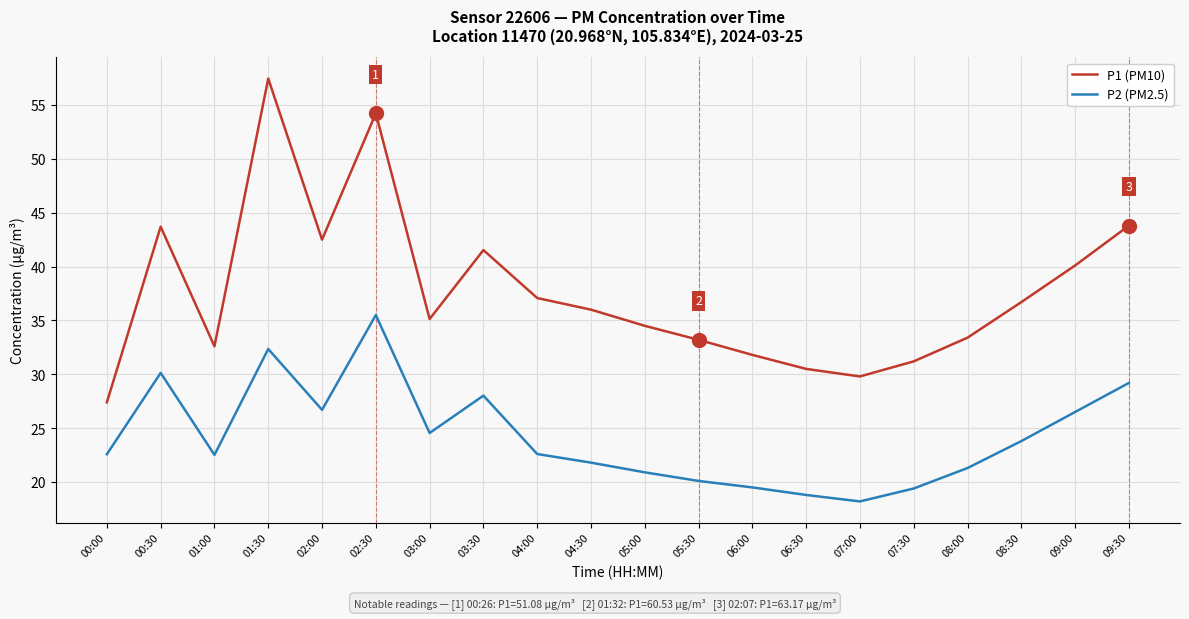

At which category does P2 (PM2.5) reach its first local valley?

01:00